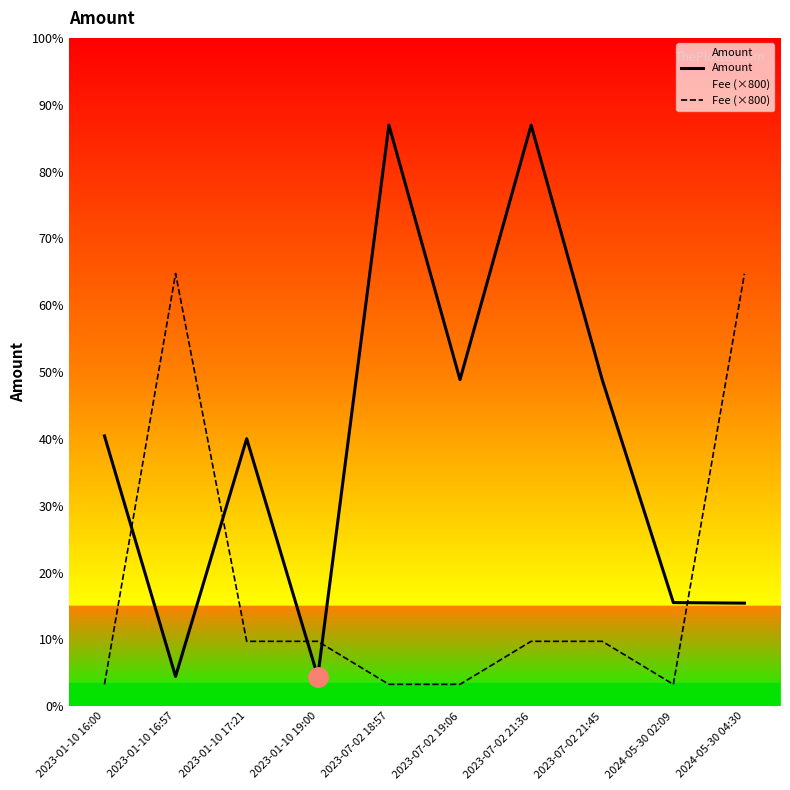

Rank the series at 2023-07-02 19:06 from highest to lowest value.

Amount, Fee (×800)